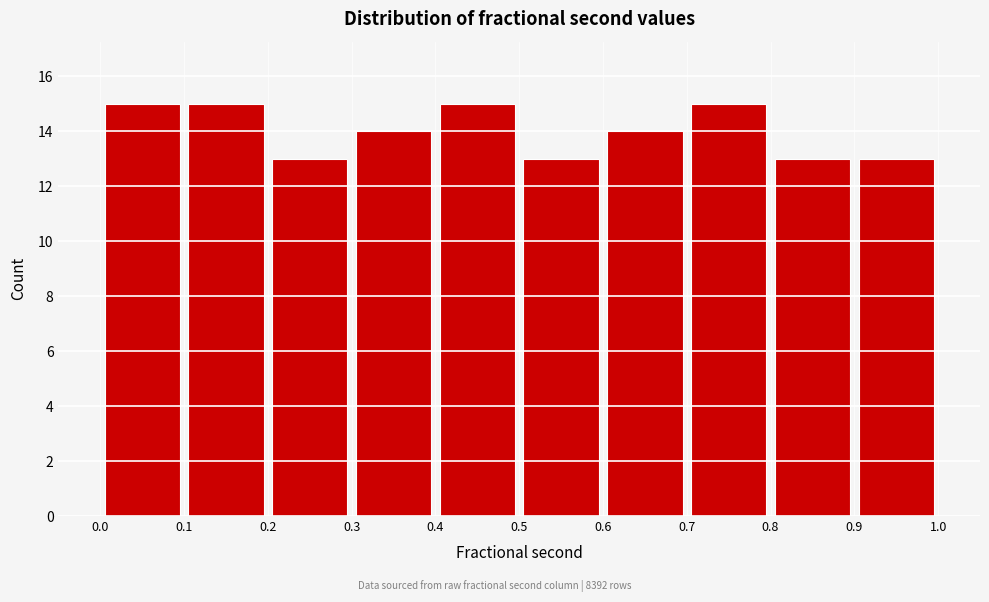

Reading left to right, transcribe this chart: for each bar, give the range it covers on the x-axis and its height. The values are not printed on the chart, so give them approximately, as read against the axis.

0.0 to 0.1: 15
0.1 to 0.2: 15
0.2 to 0.3: 13
0.3 to 0.4: 14
0.4 to 0.5: 15
0.5 to 0.6: 13
0.6 to 0.7: 14
0.7 to 0.8: 15
0.8 to 0.9: 13
0.9 to 1.0: 13